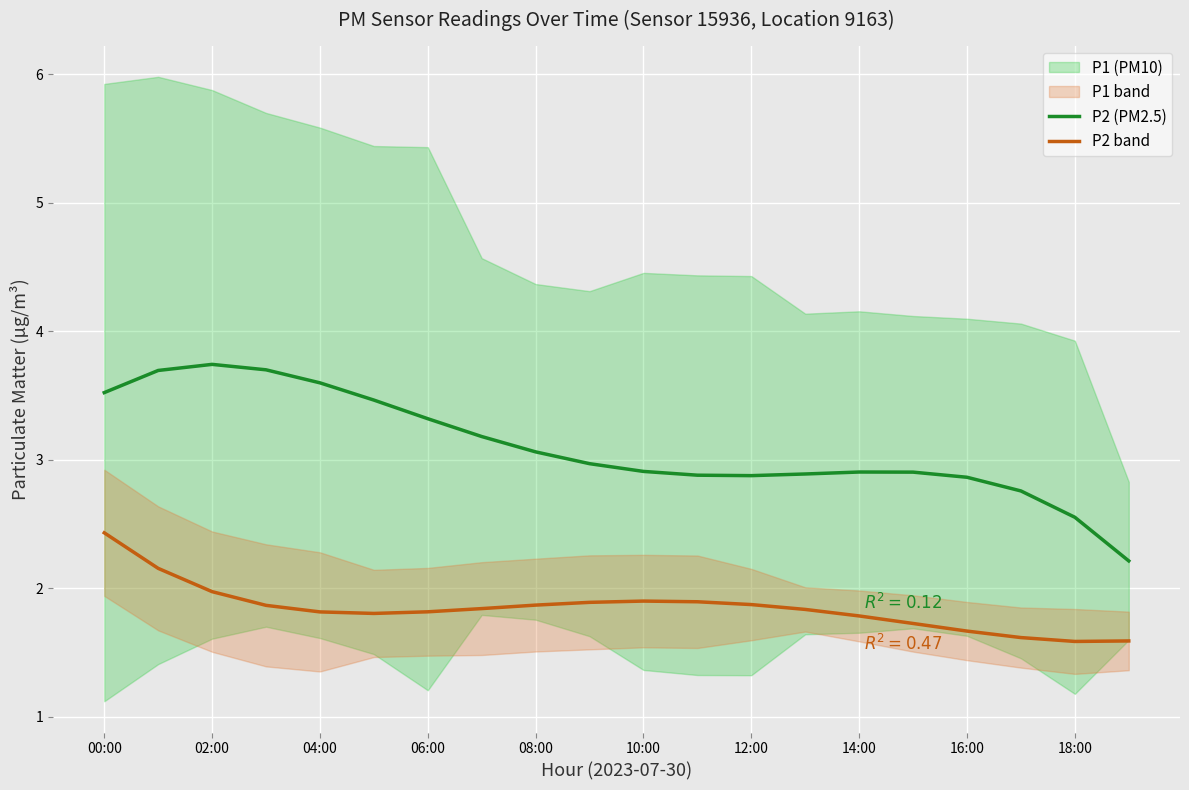

What position from the left is 17?

18